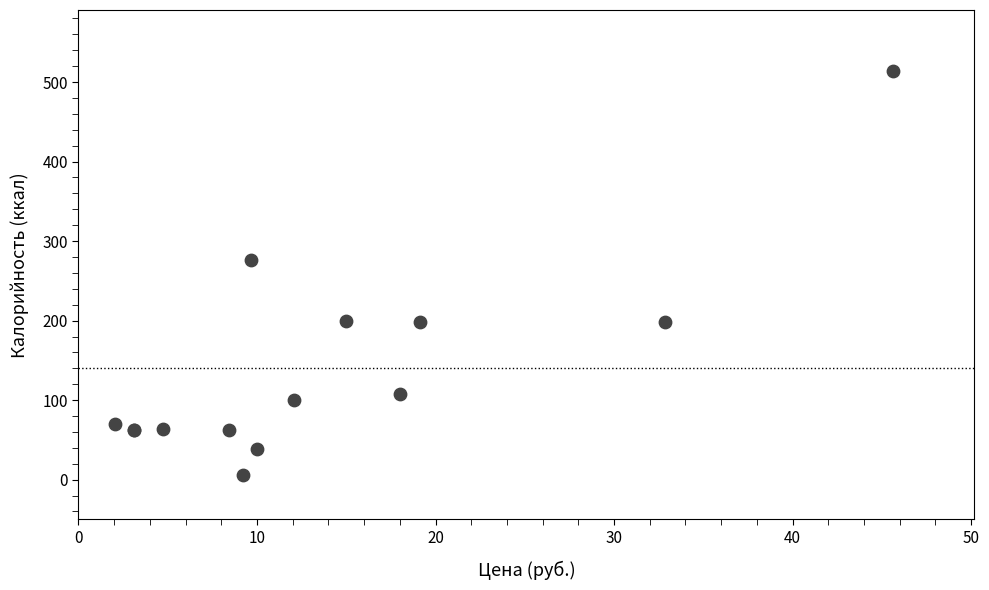

What Y value in the scatter plot is closest to 259?

275.6